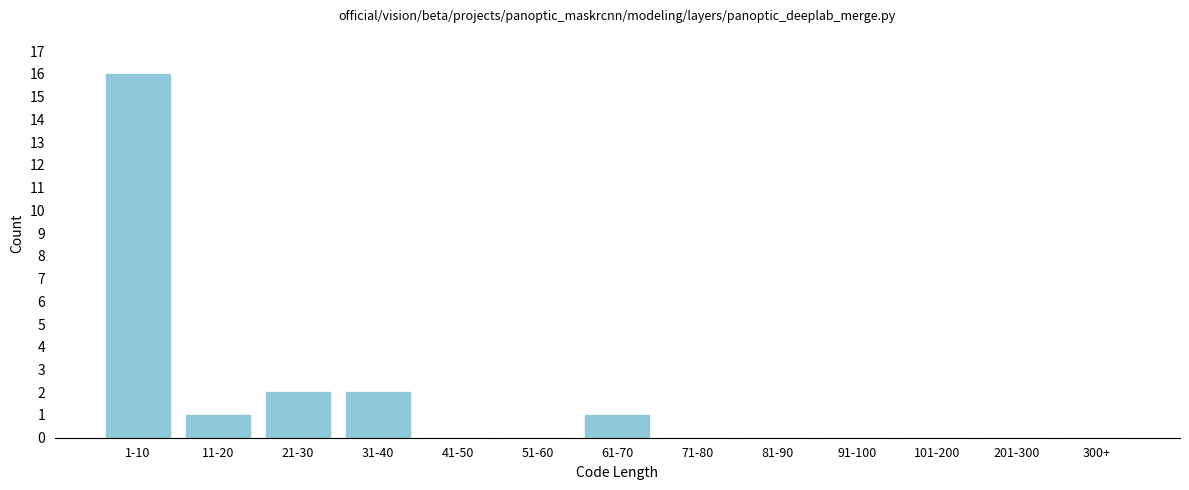

Reading left to right, what are all the values shown in this chart?

1-10=16	11-20=1	21-30=2	31-40=2	41-50=0	51-60=0	61-70=1	71-80=0	81-90=0	91-100=0	101-200=0	201-300=0	300+=0